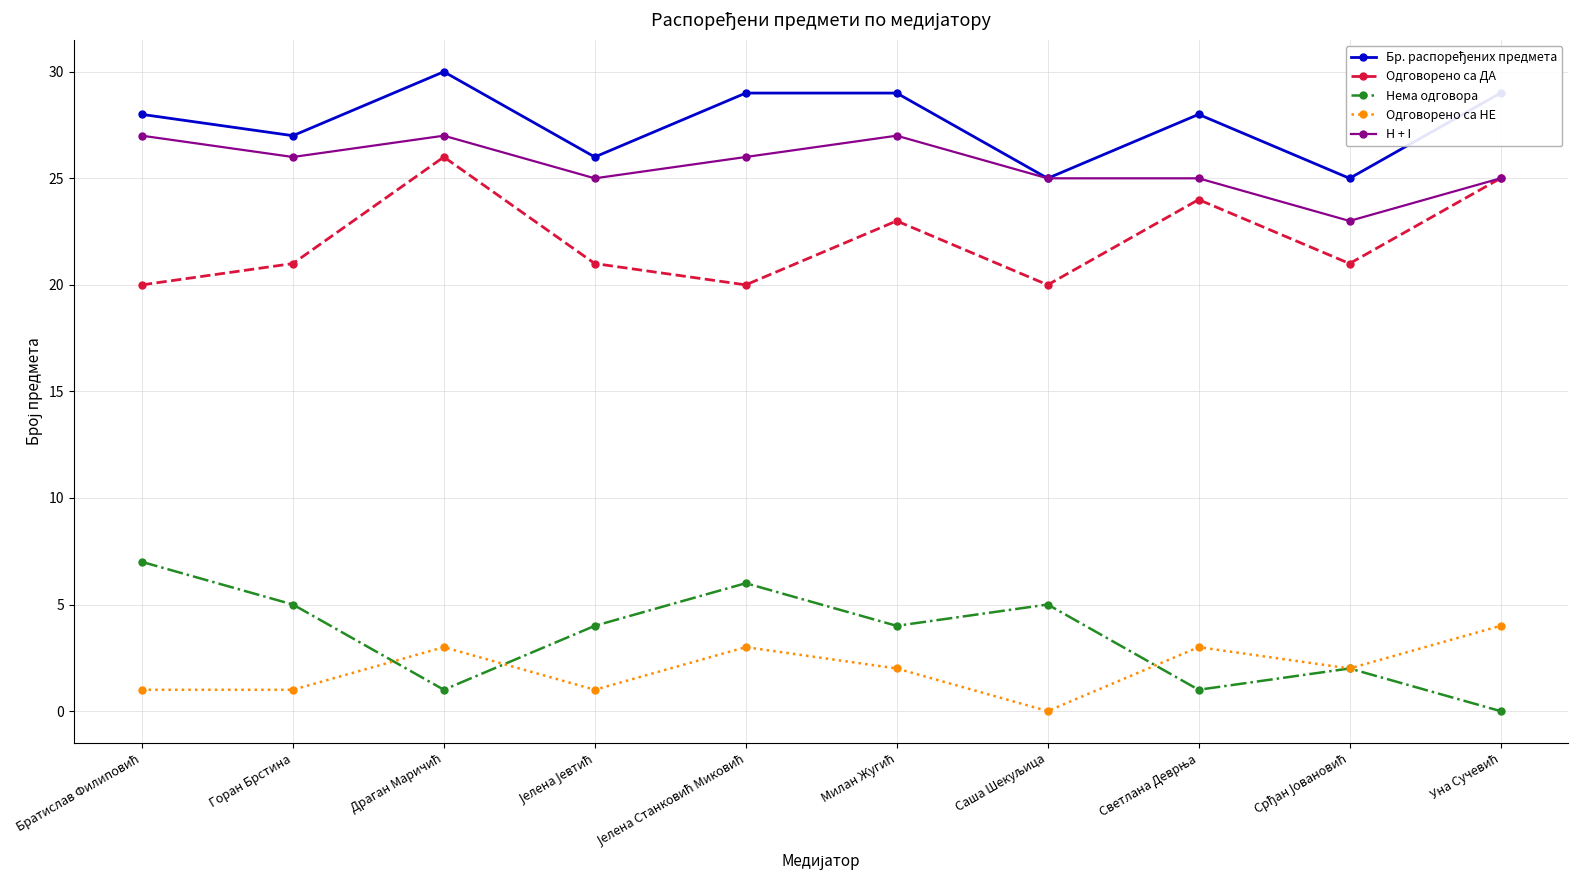

In Нема одговора, how many points are higher than both neighbors (excluding endpoints)?

3